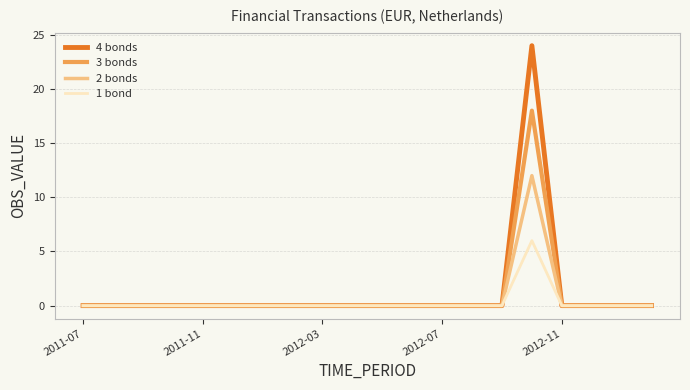

Does the chart display data point markers on the line(s)?

No